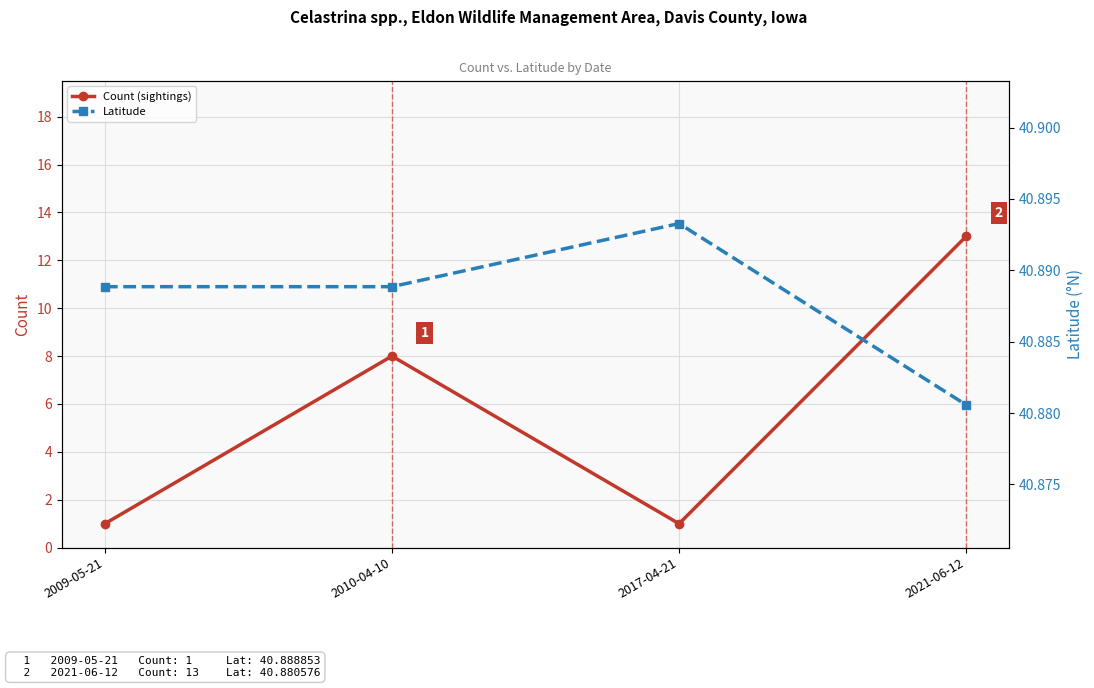

What is the label of the 4th point from the left?

2021-06-12